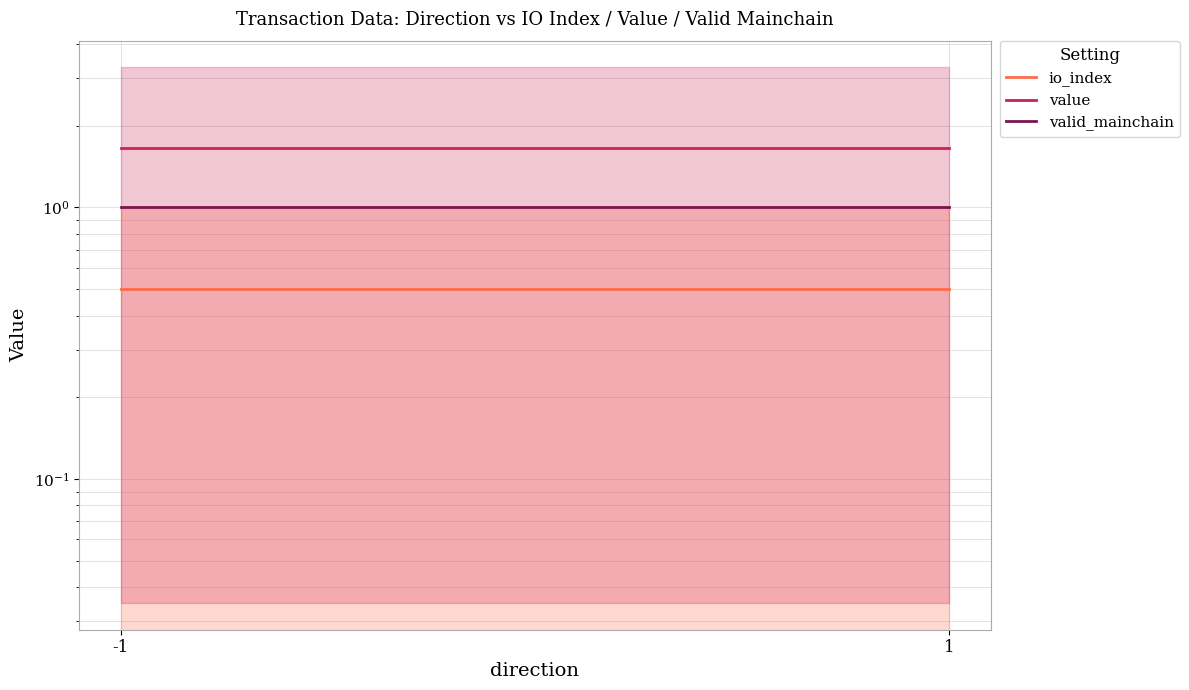

Which series has the widest spread of values?

io_index